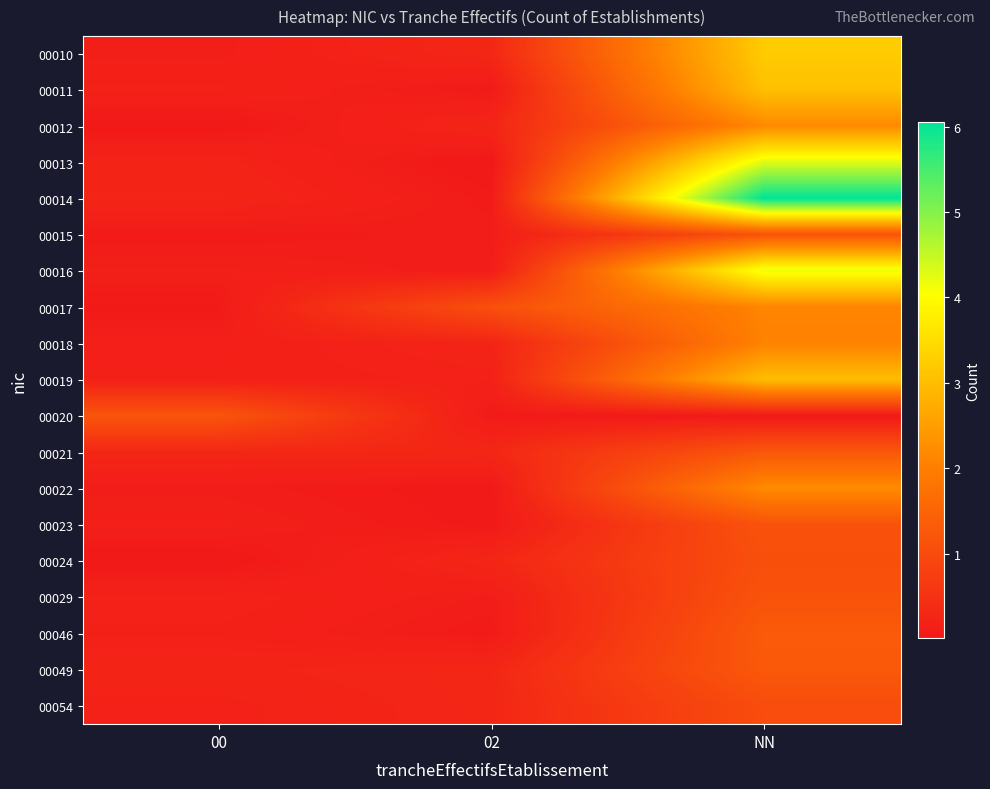

Which label corresponds to the largest value in the chart?

NN